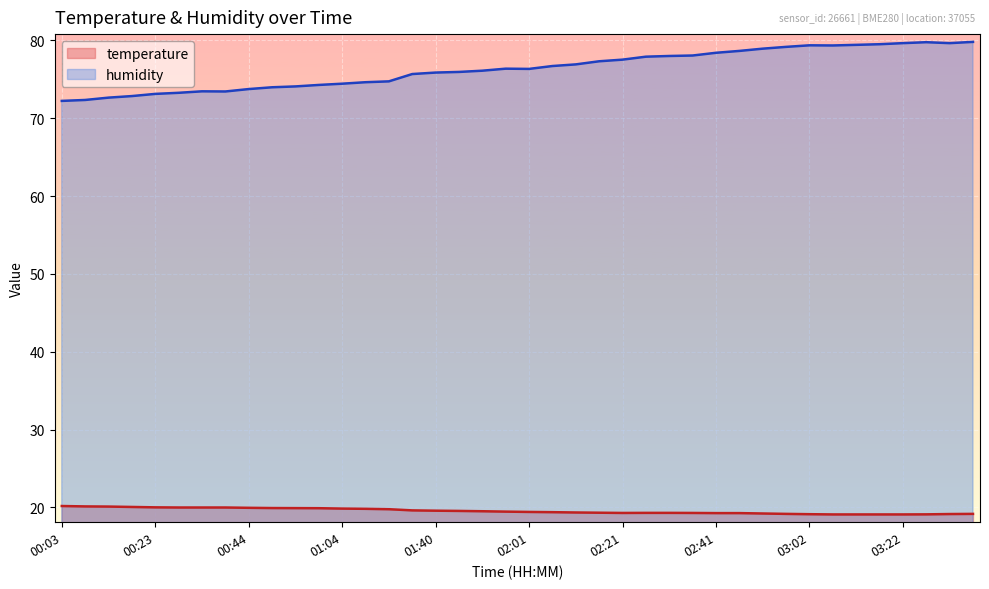

What value does the temperature series have at 00:23?

20.0